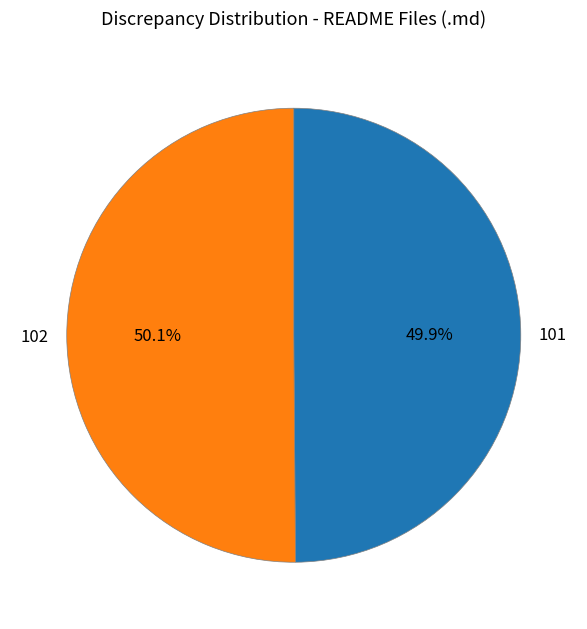

The 101 slice represents 50% of the pie. True or false?

True